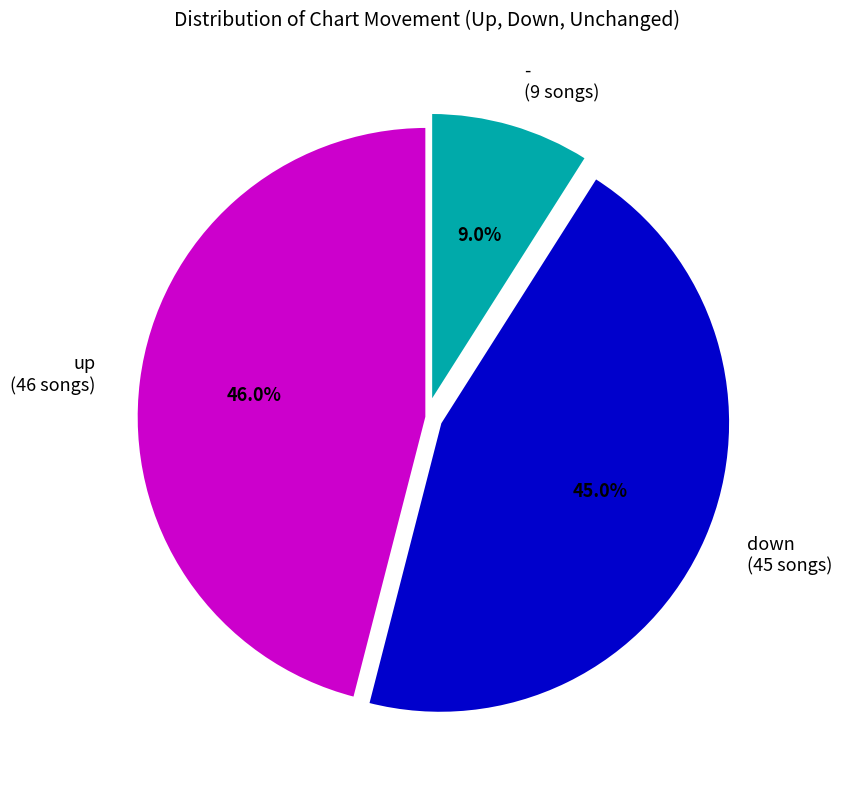

Does any single category account for the majority?

No